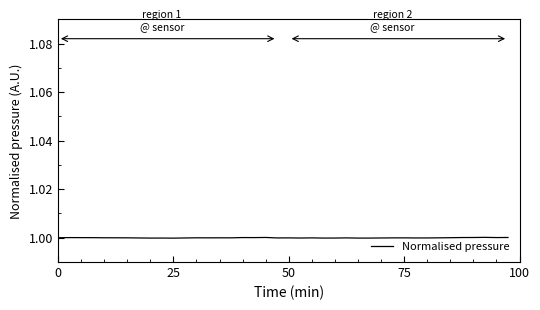

Reading left to right, extract all data points from this chart.

1.0	1.0	1.0	1.0	1.0	1.0	1.0	1.0	1.0	1.0	1.0	1.0	1.0	1.0	1.0	1.0	1.0	1.0	1.0	1.0	1.0	1.0	1.0	1.0	1.0	1.0	1.0	1.0	1.0	1.0	1.0	1.0	1.0	1.0	1.0	1.0	1.0	1.0	1.0	1.0